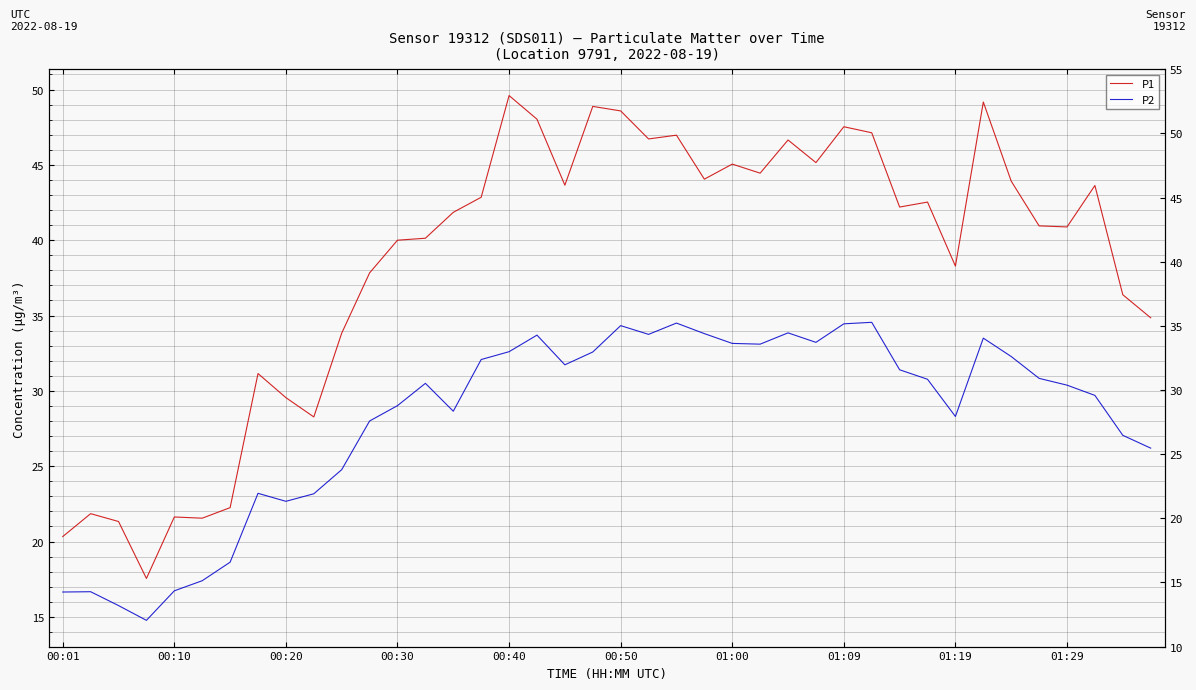

Rank the series at 01:09 from highest to lowest value.

P1, P2